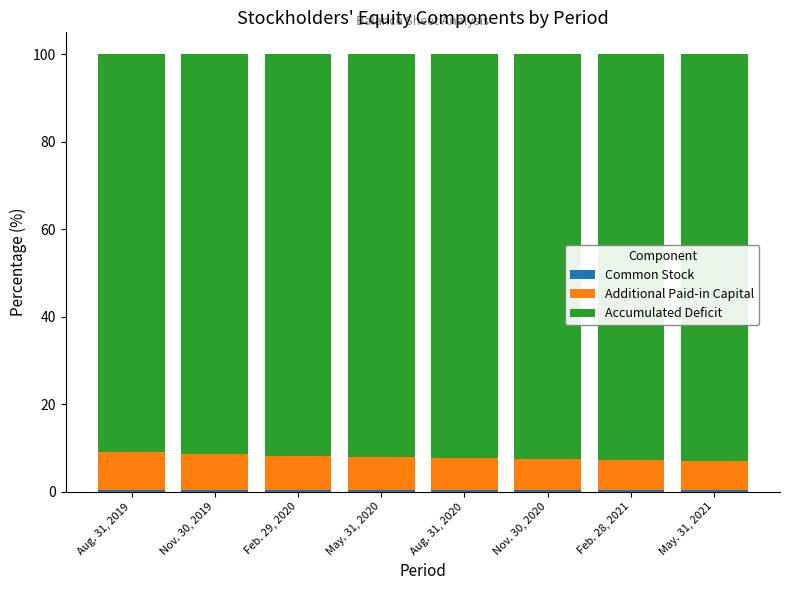

Which series changed the most between May. 31, 2020 and Feb. 28, 2021?

Accumulated Deficit